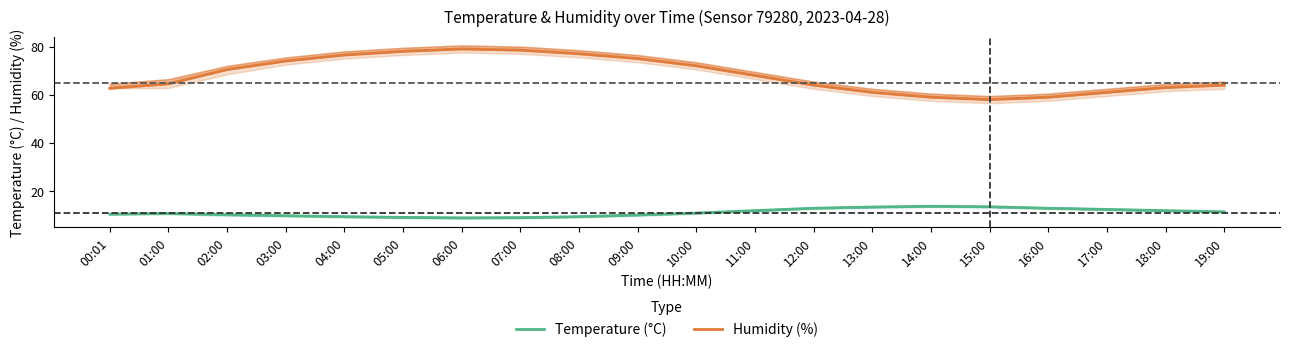

How many interior local valleys does the Temperature (°C) series have?

1